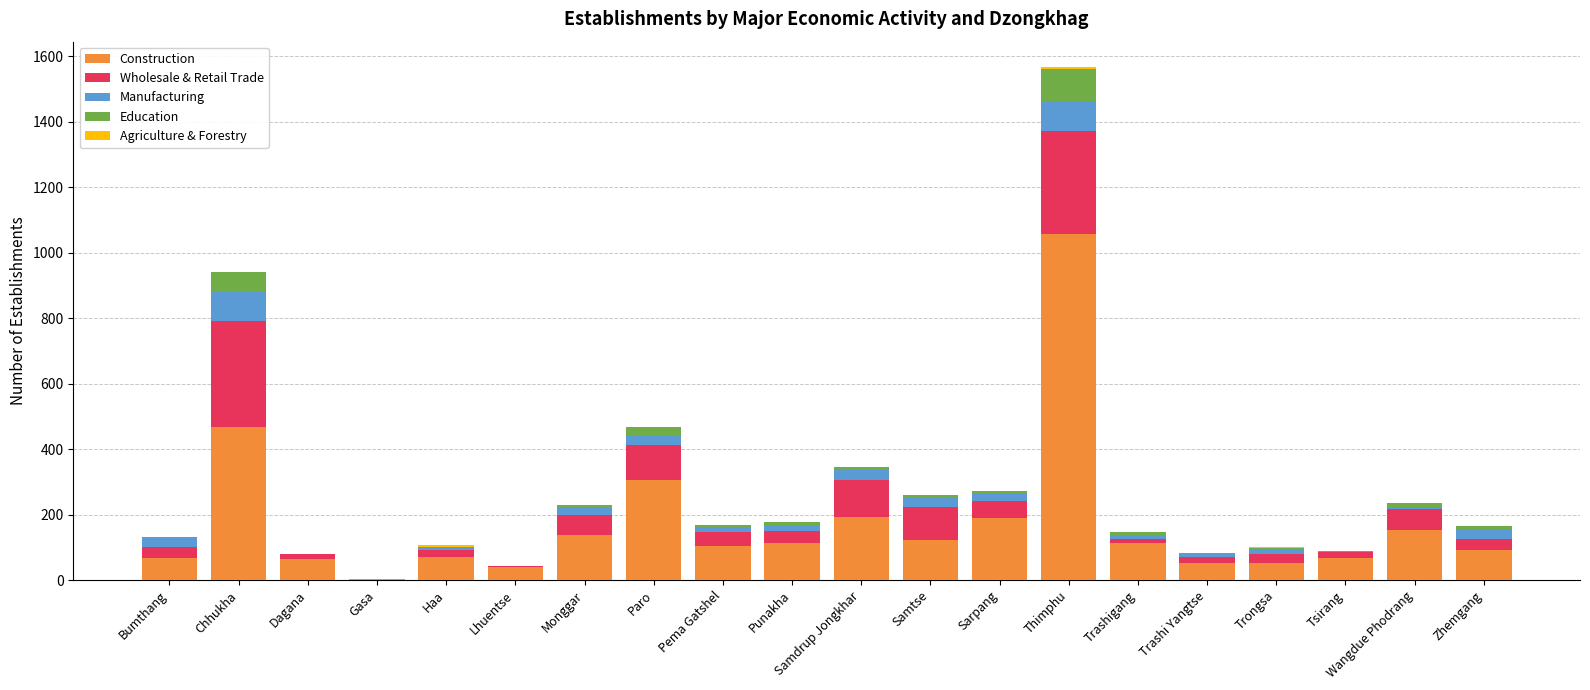

The value of Construction at Pema Gatshel is 105. True or false?

True